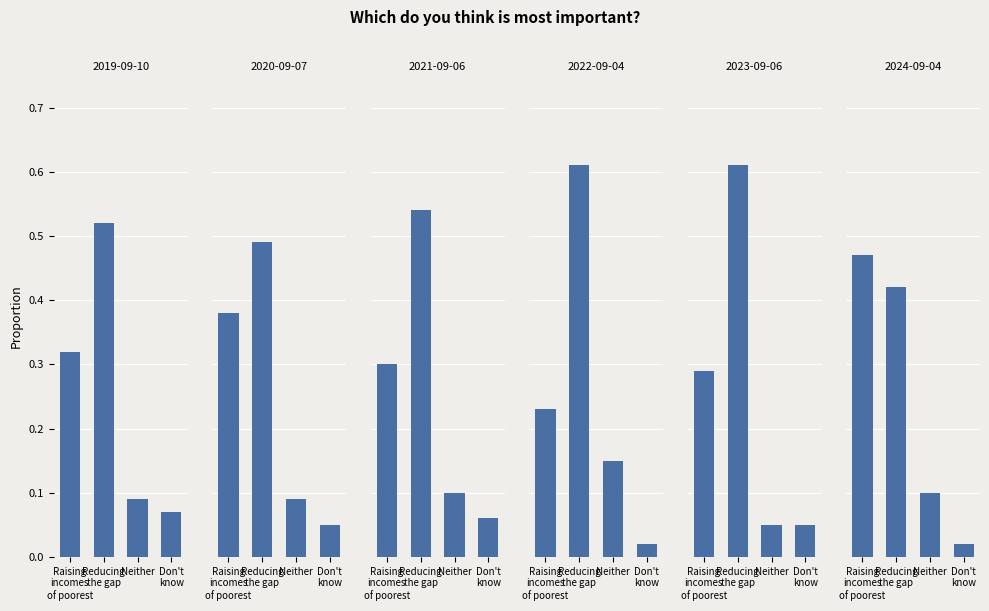

Is the value of 2023-09-06 at Reducing the gap greater than the value of 2019-09-10 at Don't know?

Yes